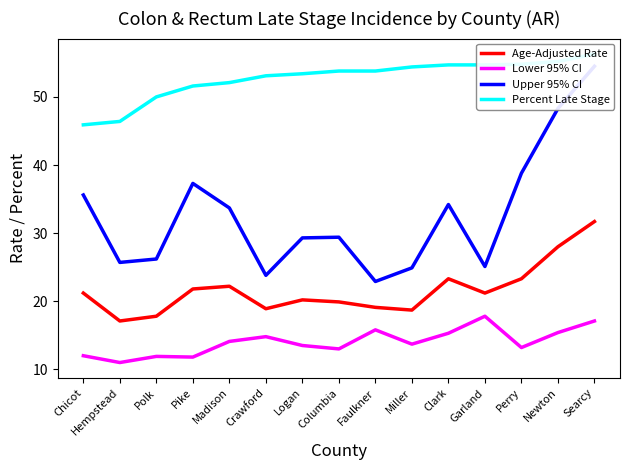

How many lines are shown in the chart?

4